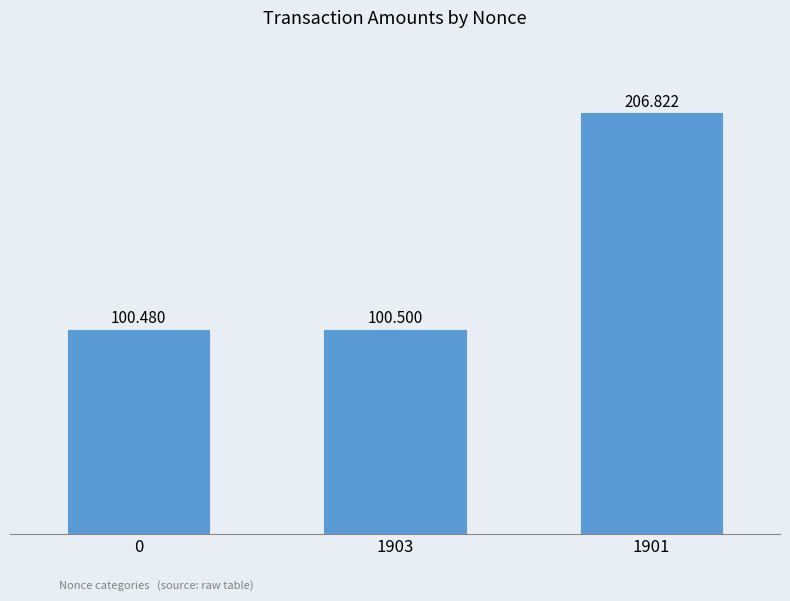

Is it true that the value at 1901 is 56.4?

False